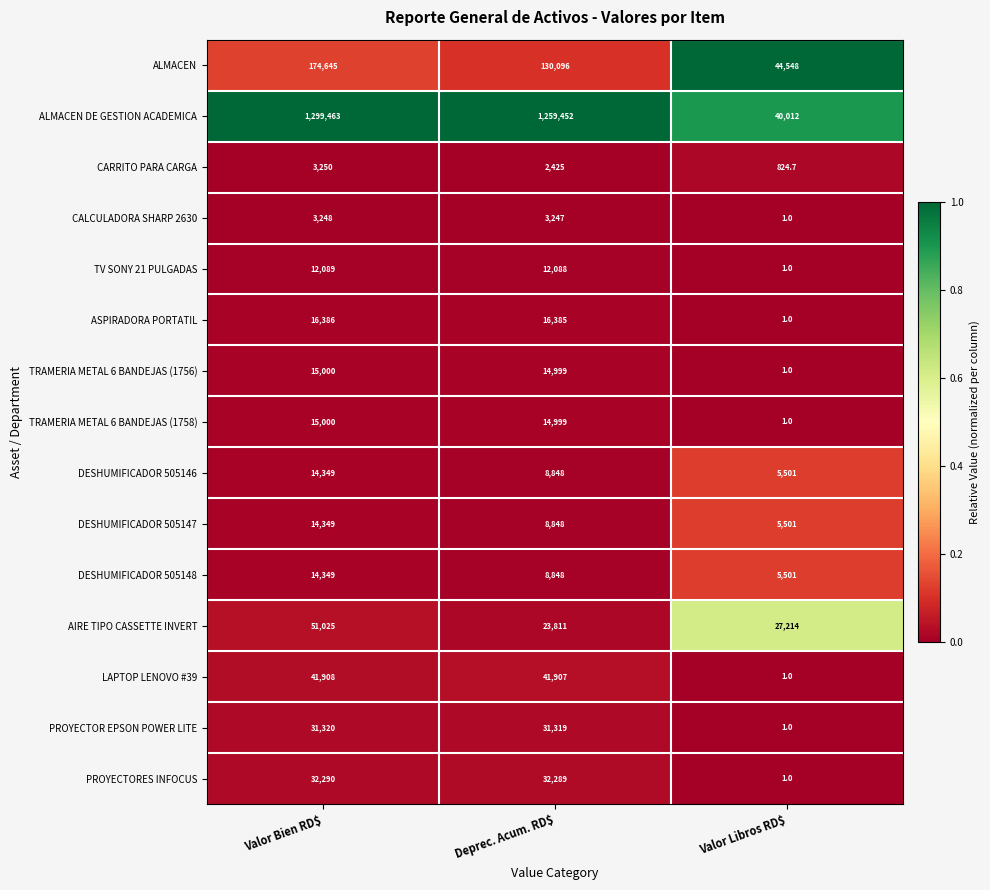

What is the spread (max minus min) of values at Deprec. Acum. RD$?

1257027.0